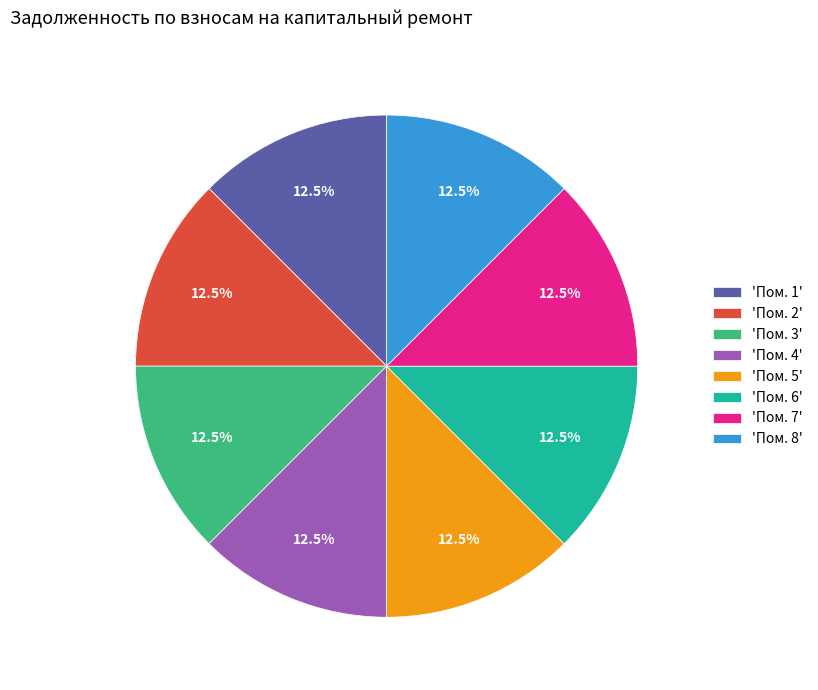

Approximately how many times larger is the value at 'Пом. 6' compared to 'Пом. 1'?

1.0